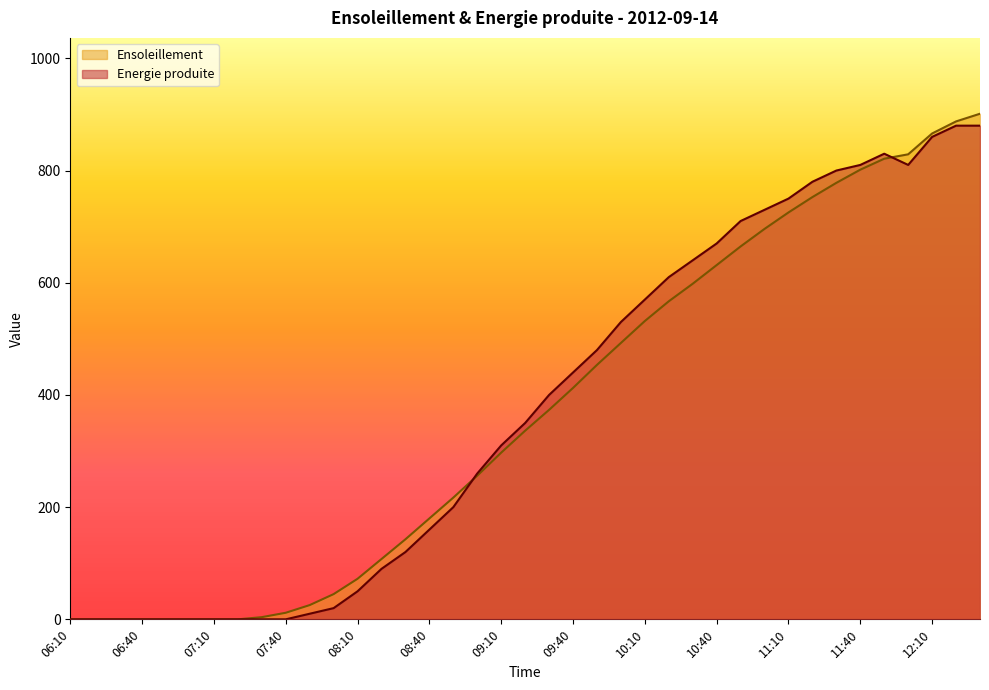

Rank the series by their average value, from lowest to highest.

Ensoleillement, Energie produite